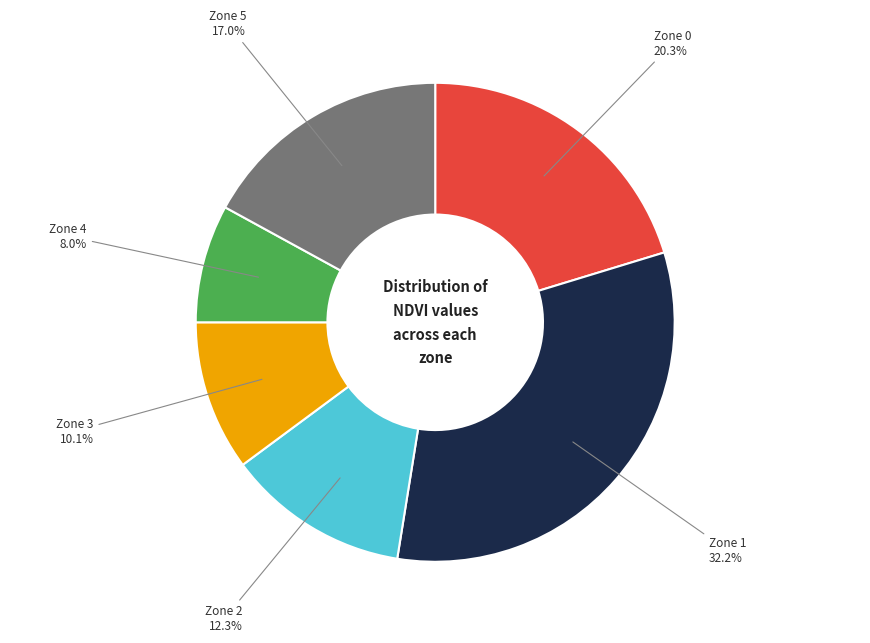

Count the number of slices in the pie.

6